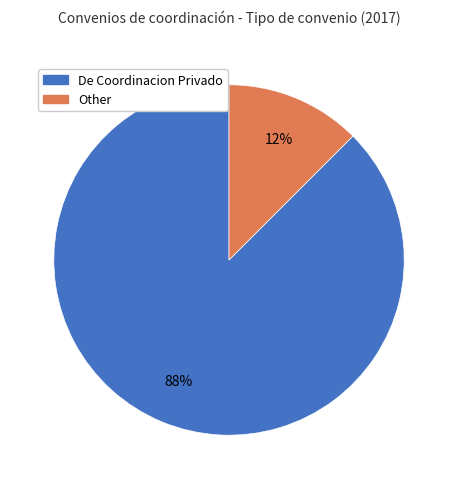

To the nearest percent, what is the average slice percentage?

50%